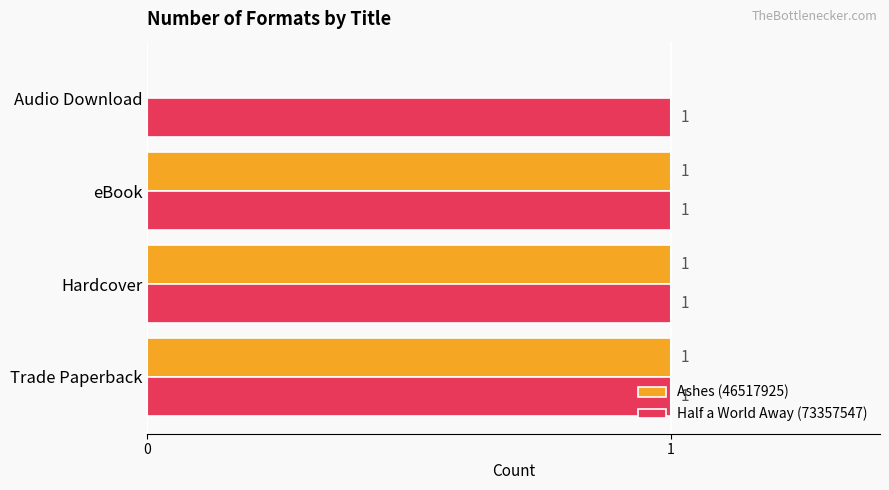

The value of Half a World Away (73357547) at Hardcover is 1. True or false?

True